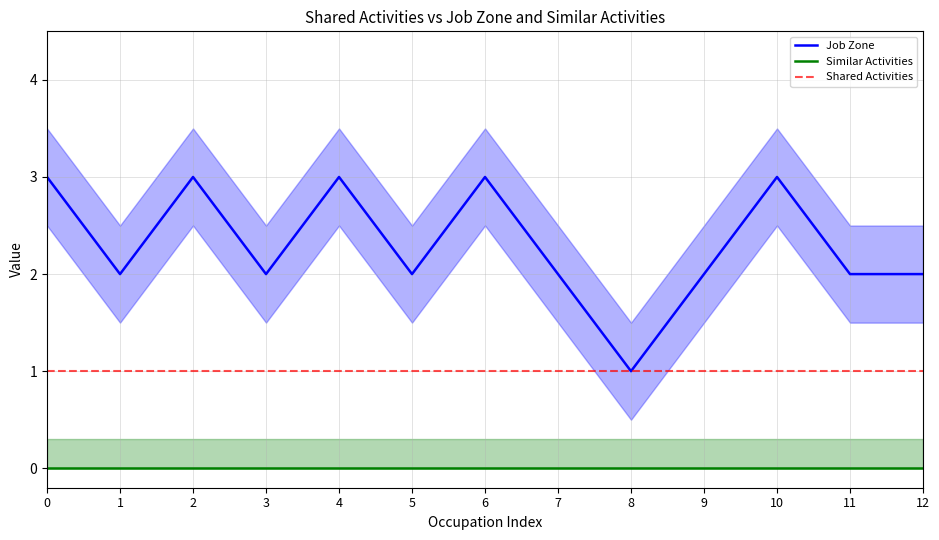

What is the maximum value shown in the chart?

3